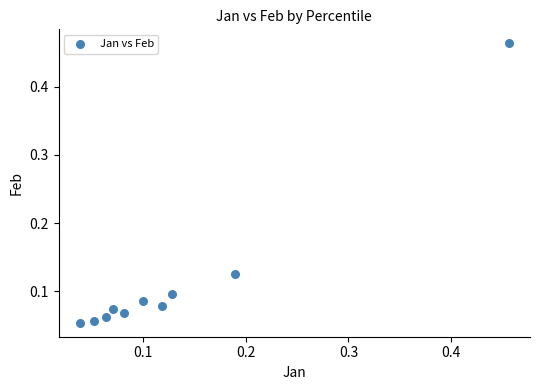

What is the range of Y values (max minus min)?

0.4